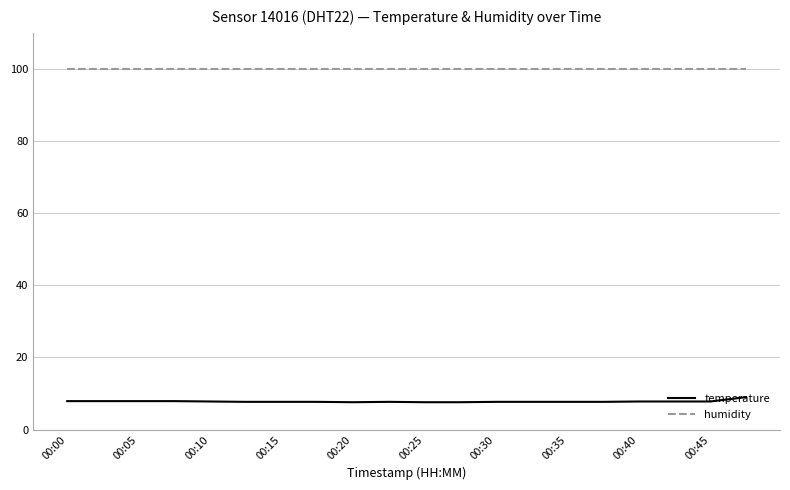

Which series has the largest total across all categories?

humidity